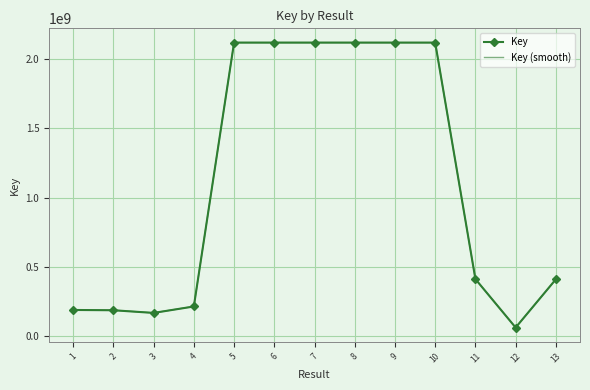

The Key (smooth) series shows 2117374144.6 at 10. True or false?

True